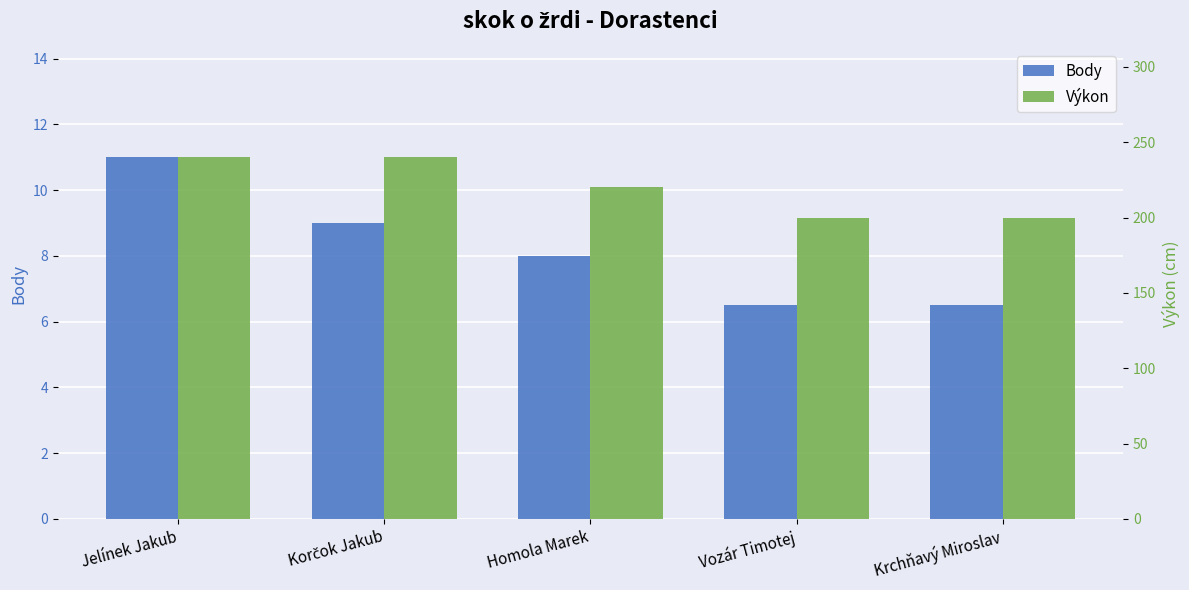

The Body series shows 6.5 at Vozár Timotej. True or false?

True